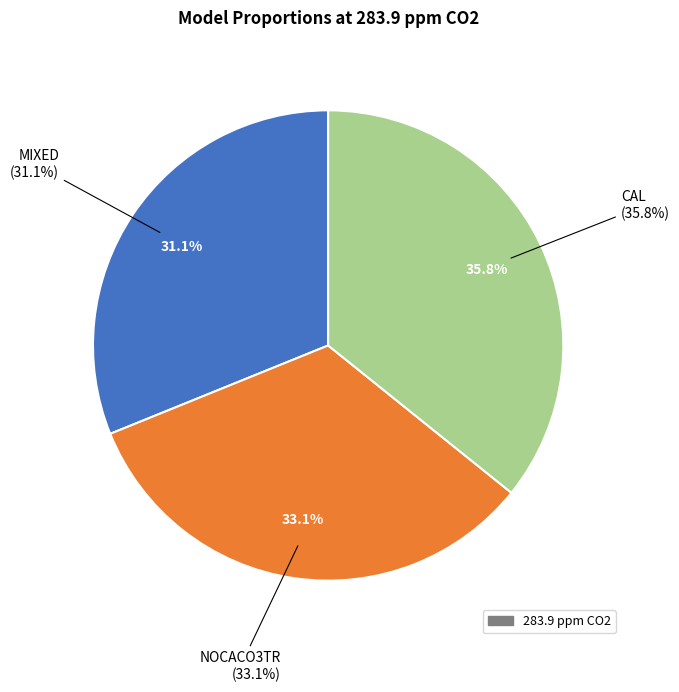

To the nearest percent, what is the average slice percentage?

33%